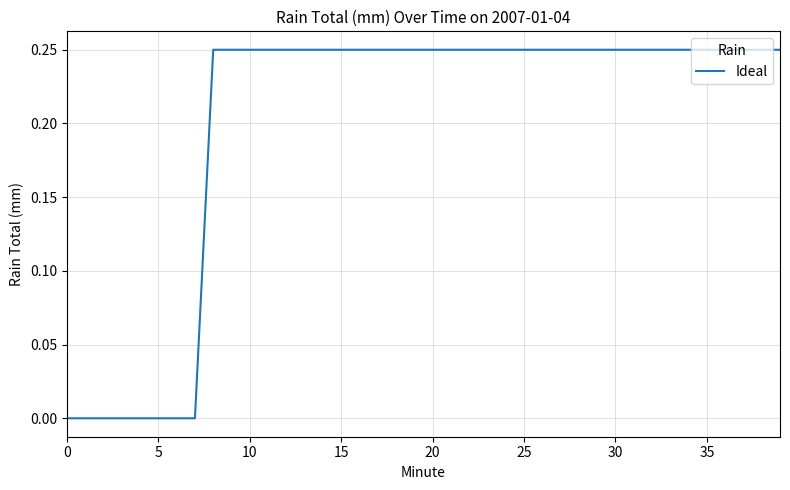

What is the difference between the second highest and second lowest values?

0.2